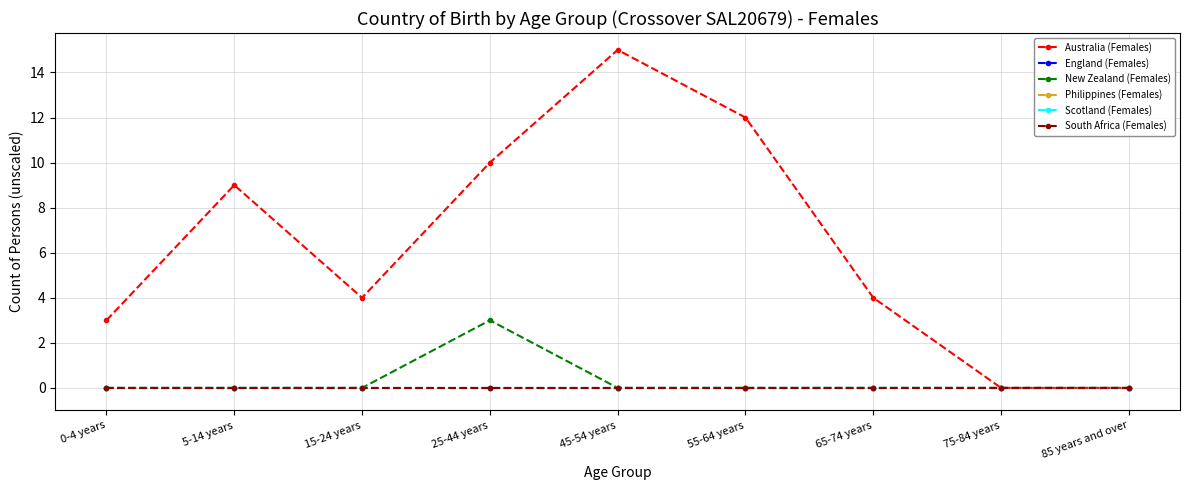

What is the label of the 9th point from the right?

0-4 years